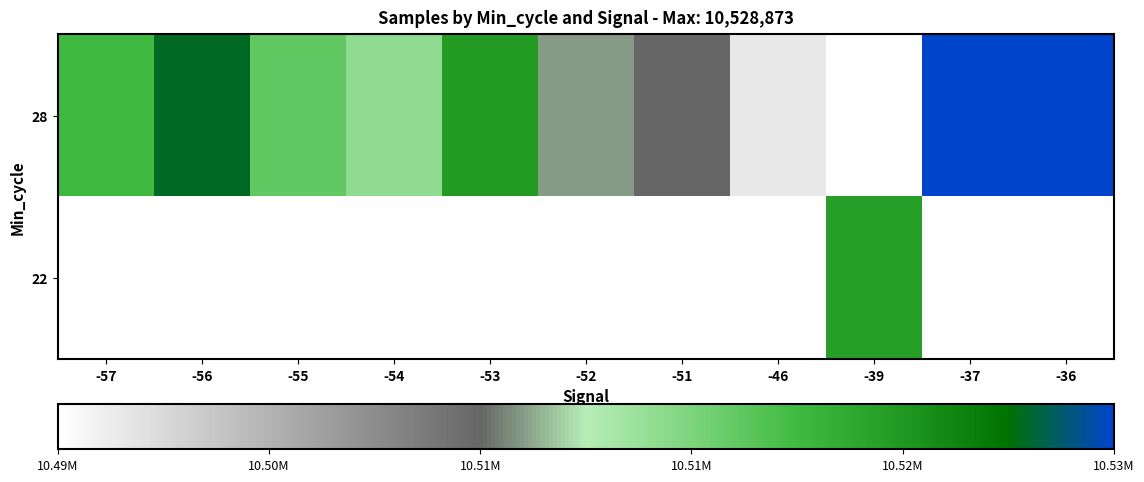

Which series has the widest spread of values?

28